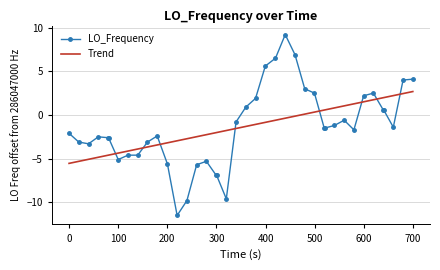

Which series has the widest spread of values?

LO_Frequency